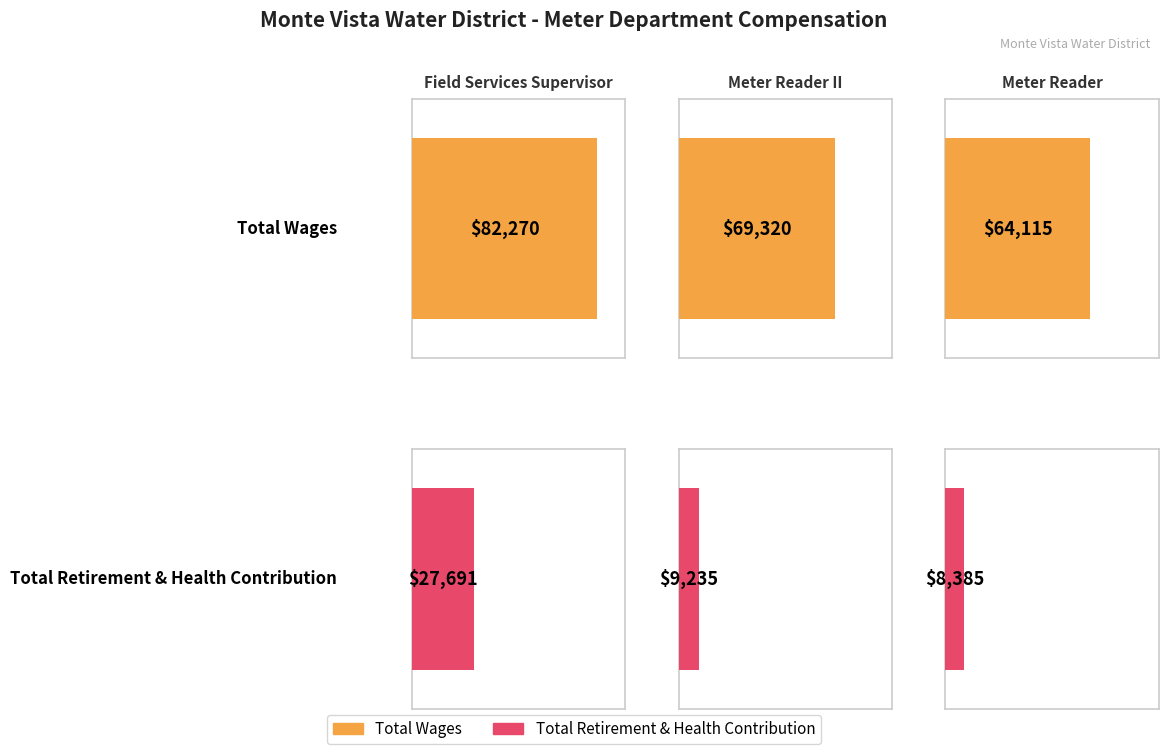

What is the value of the Total Wages bar at the 3rd from the left?

64115